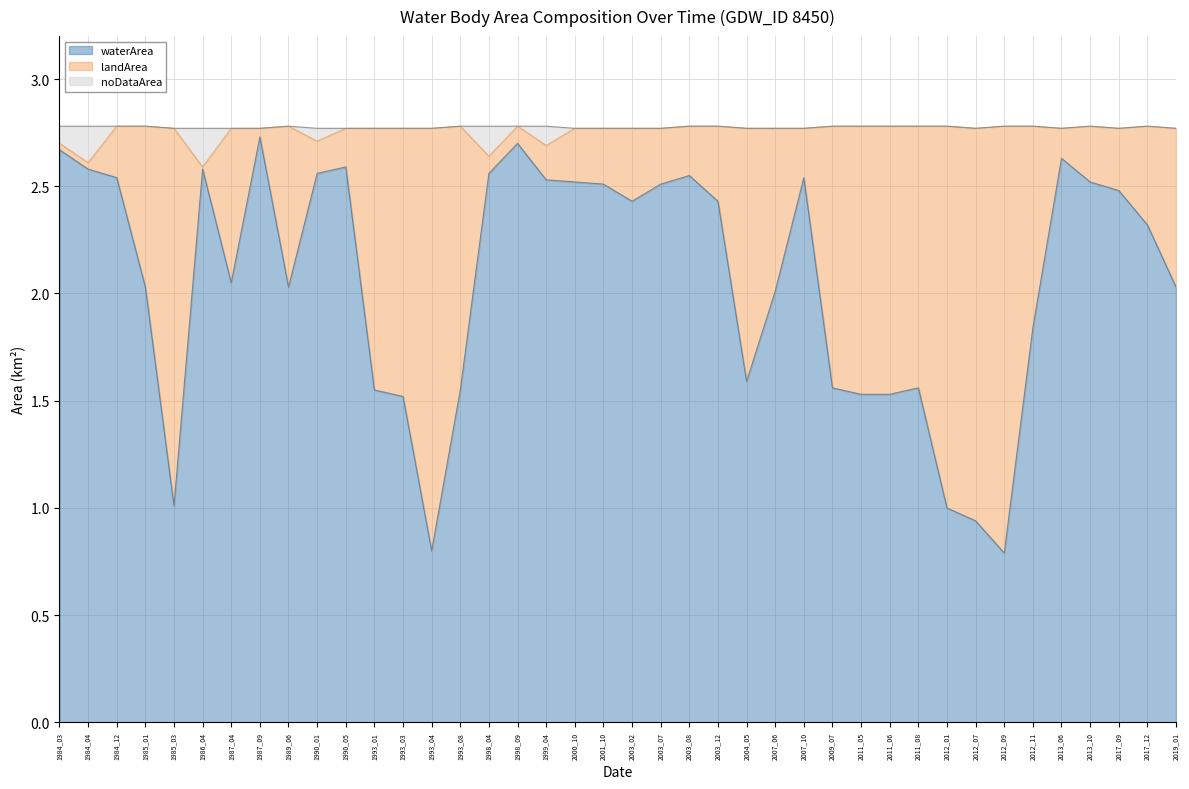

What is the total value across all series at 2012_01?

2.8